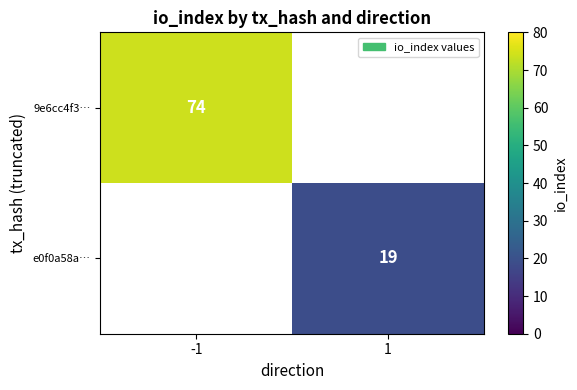

True or false: 9e6cc4f3… has a value of 74 at -1.

True